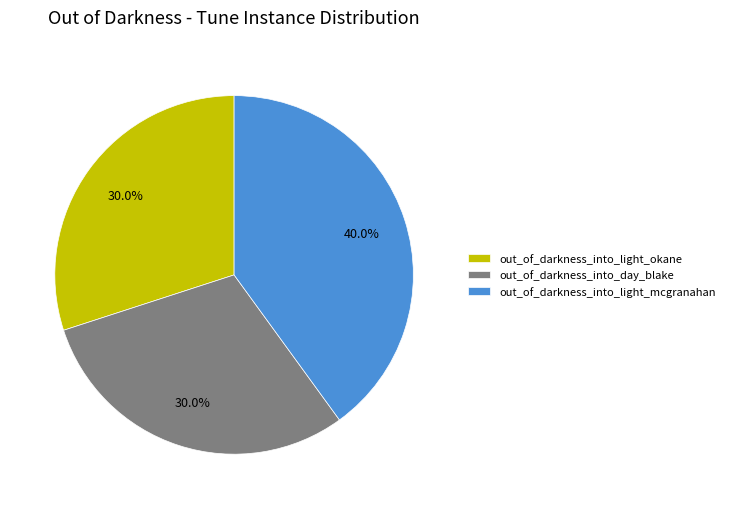

Does out_of_darkness_into_day_blake represent more than half of the total?

No